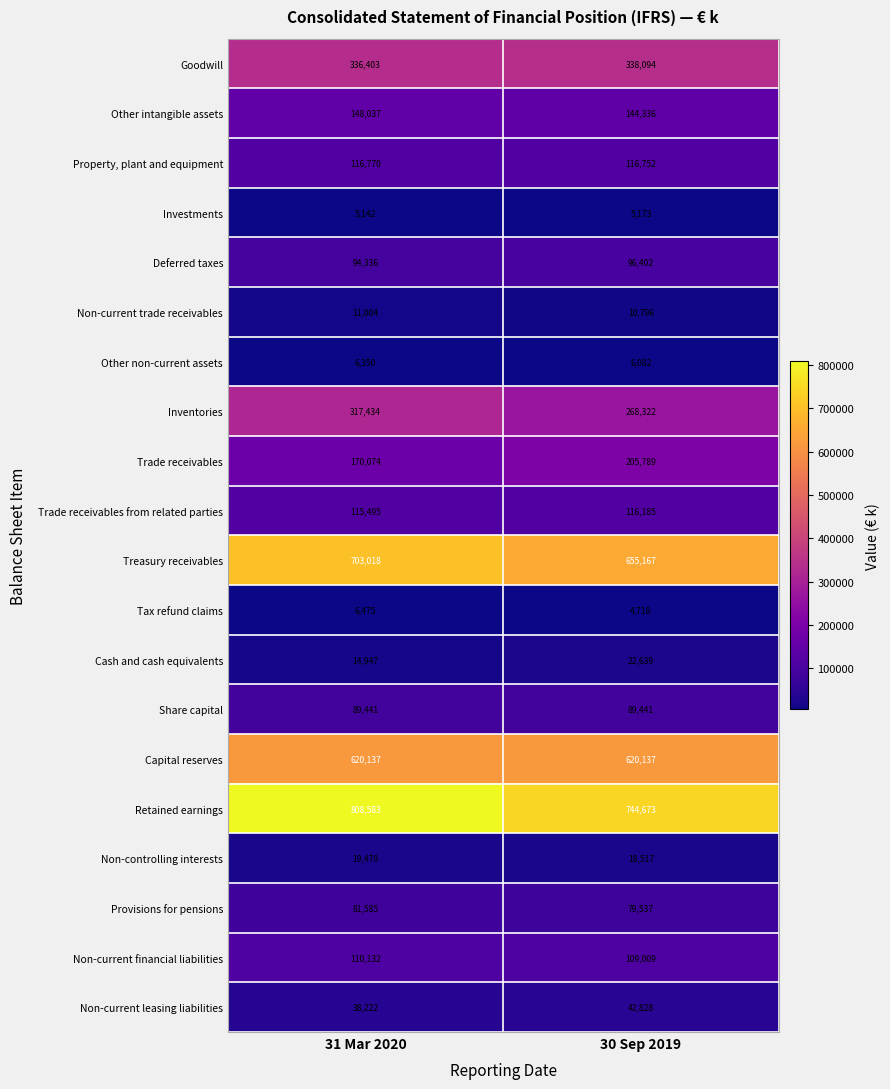

Where is Goodwill nearest to the value 337248?

31 Mar 2020